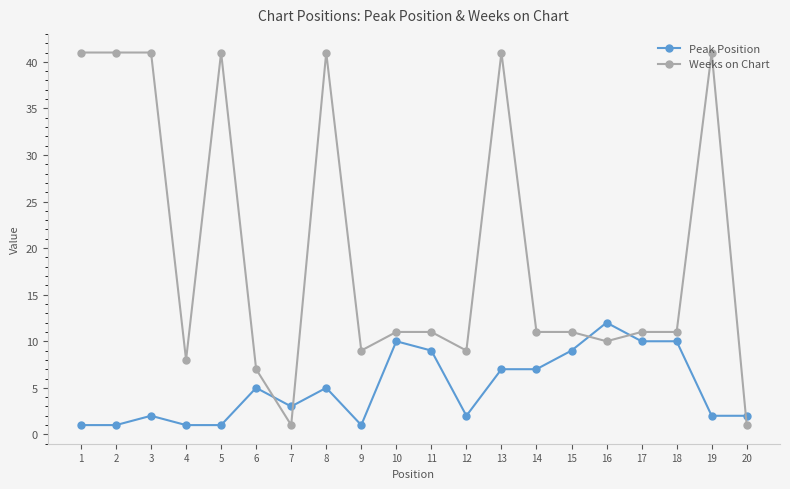

What is the average value of the Peak Position series?

5